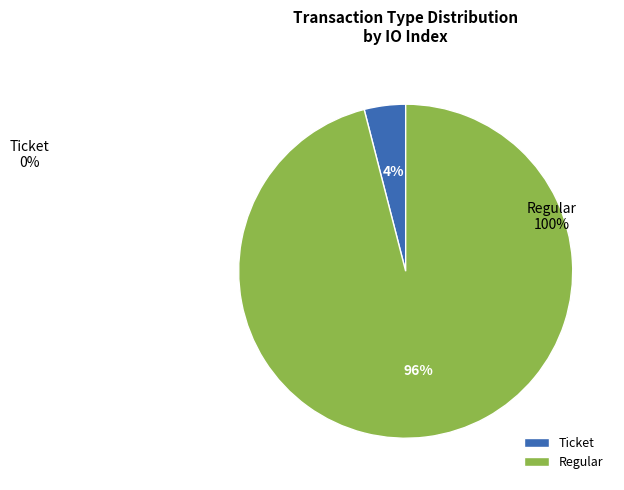

Is it true that Regular is 90% of the pie?

False